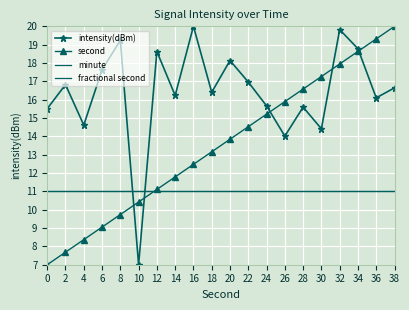

Between which two adjacent categories do minute and second first intersect?

10 and 12